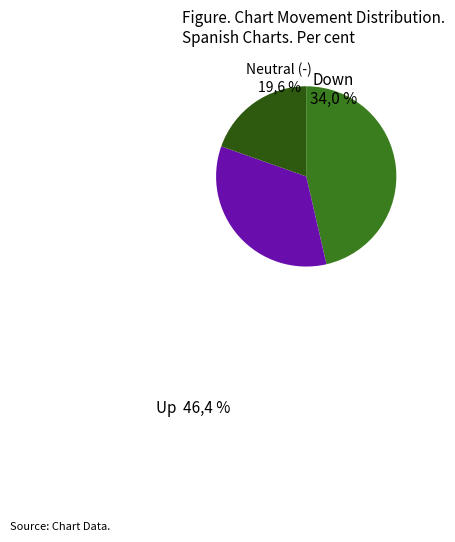

What is the smallest slice in the pie chart?

Neutral (-)